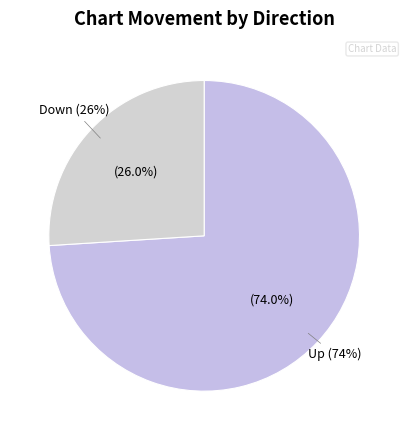

What percentage is the up slice, to the nearest percent?

74%